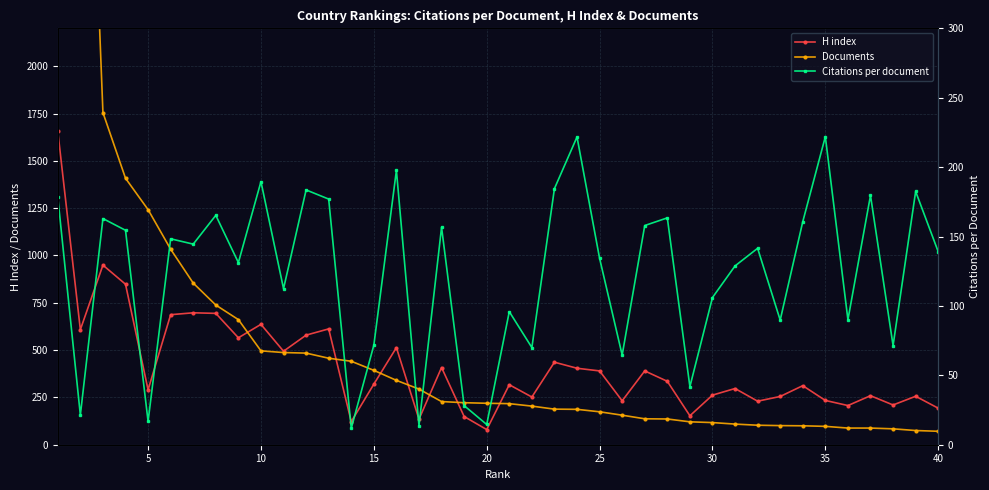

True or false: H index has more than 1 interior local peaks.

True